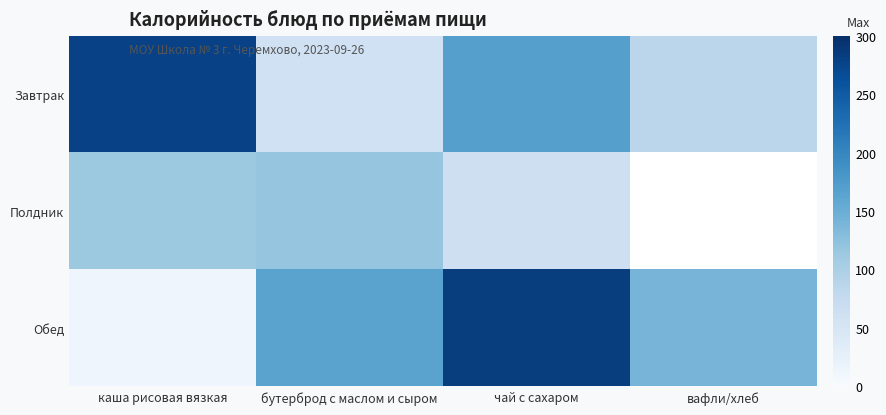

Between каша рисовая вязкая and вафли/хлеб, which series saw the biggest shift?

Завтрак